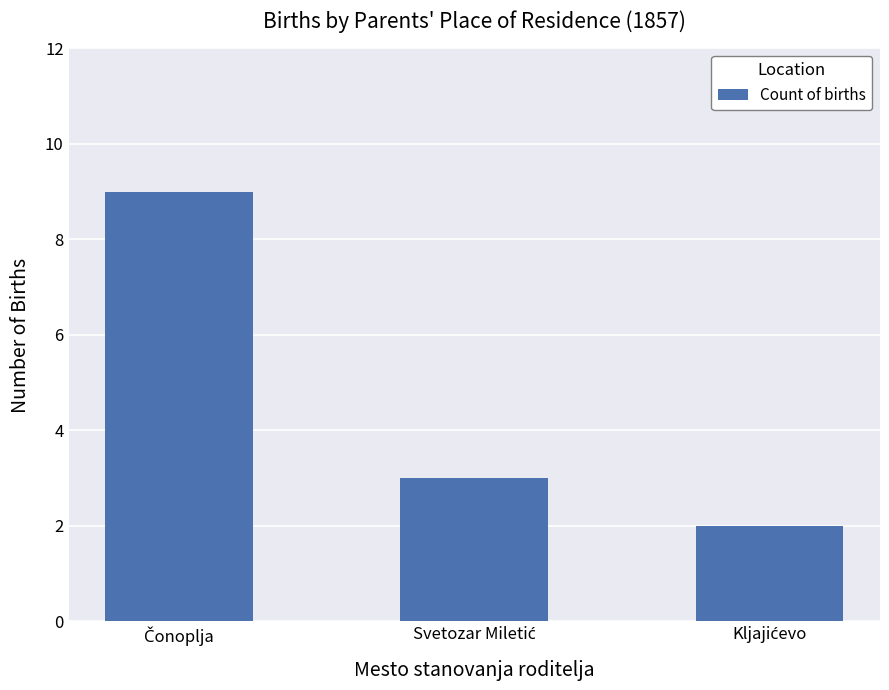

What is the greatest value displayed?

9